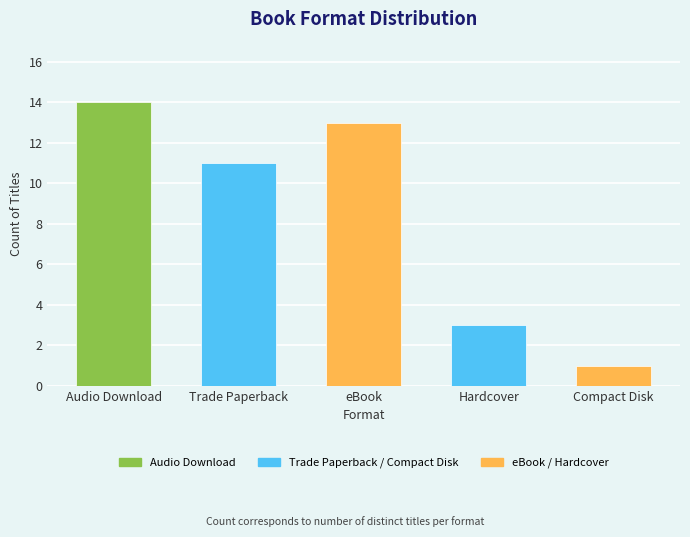

The chart shows a value of 2 at Hardcover. True or false?

False